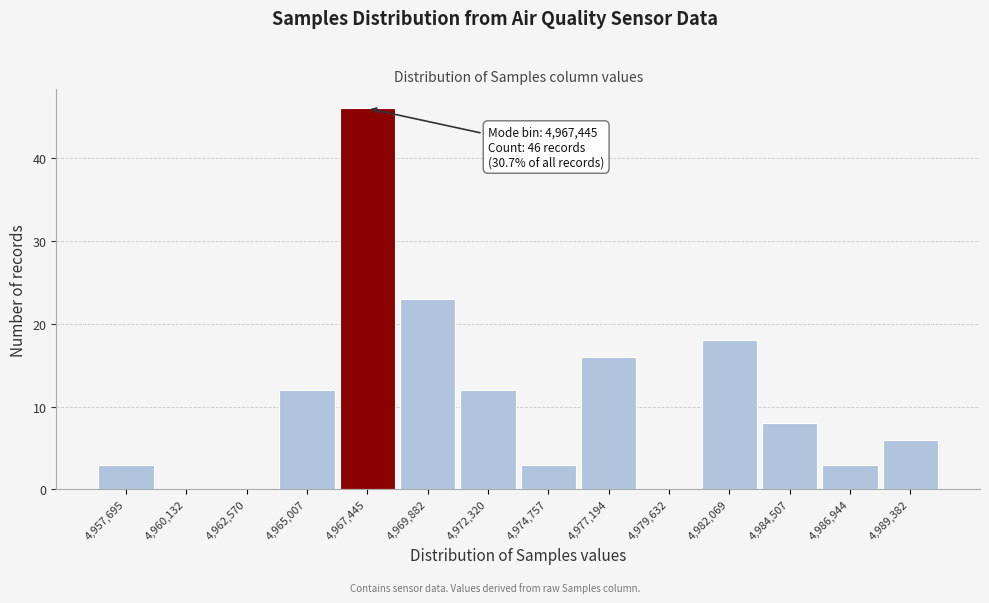

Reading left to right, transcribe all the data shown in this chart.

4,957,695=3	4,960,132=0	4,962,570=0	4,965,007=12	4,967,445=46	4,969,882=23	4,972,320=12	4,974,757=3	4,977,194=16	4,979,632=0	4,982,069=18	4,984,507=8	4,986,944=3	4,989,382=6